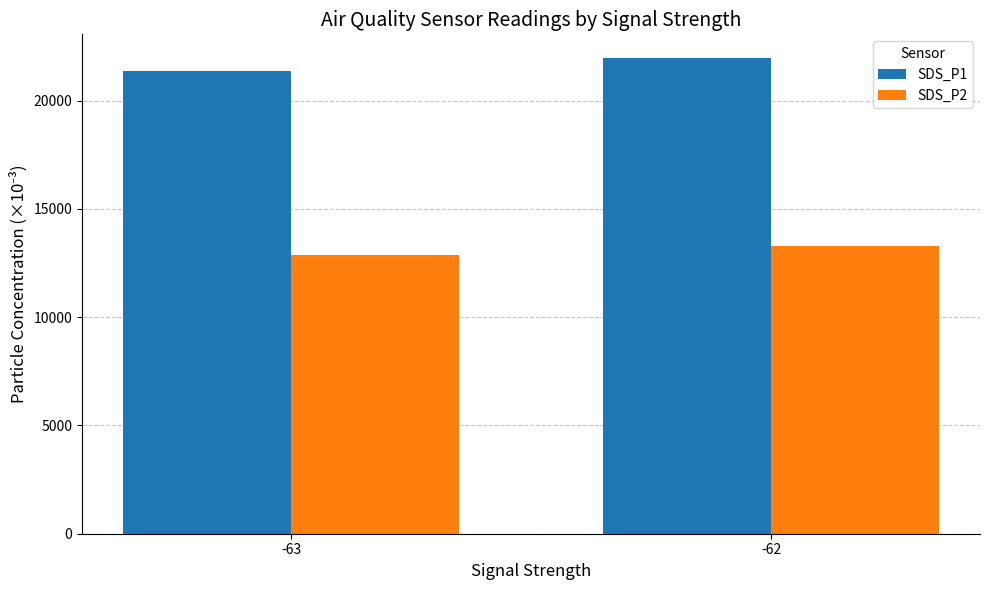

List the series in order of their overall mean, highest first.

SDS_P1, SDS_P2